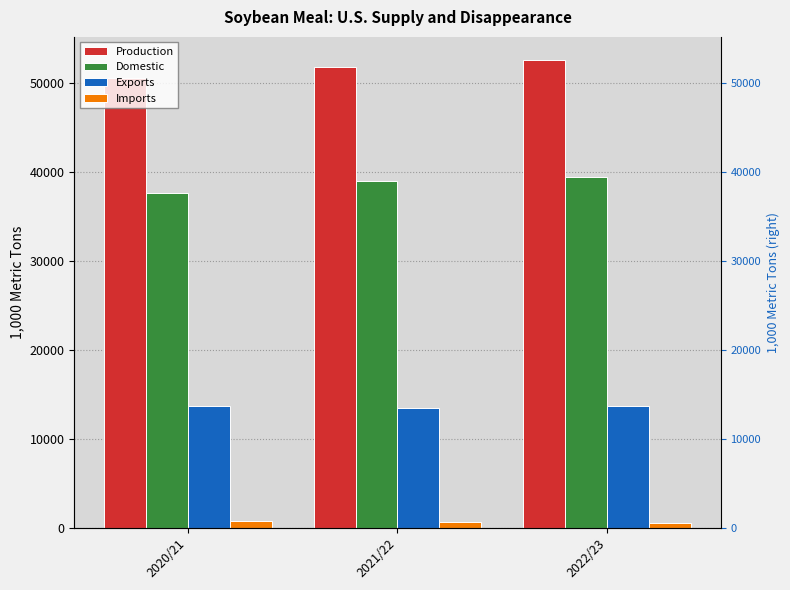

What is the label of the 3rd bar from the left?

2022/23